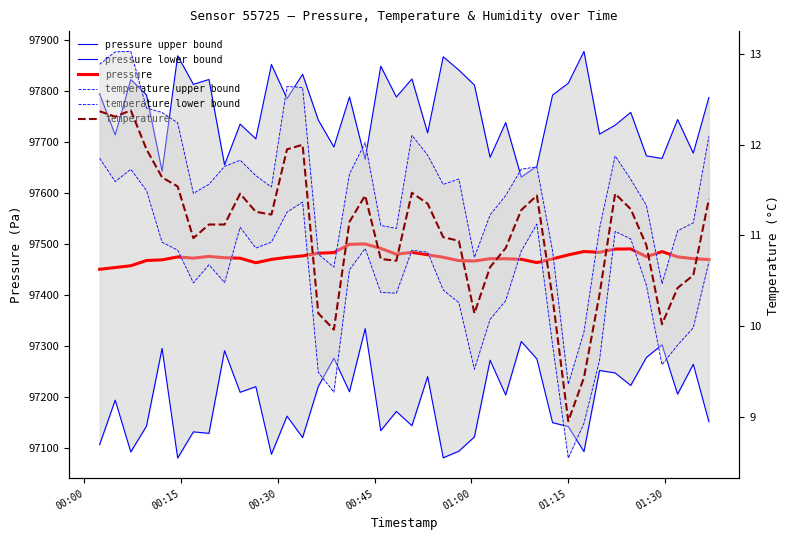

True or false: pressure lower bound and temperature intersect in this chart.

False